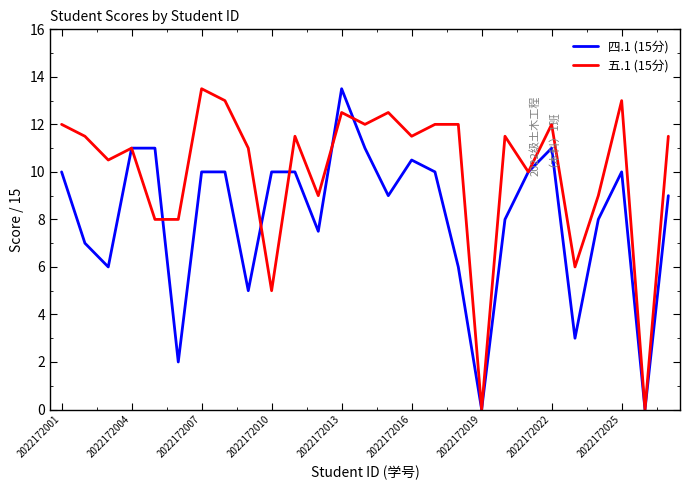

What is the maximum value for 五.1 (15分)?

13.5